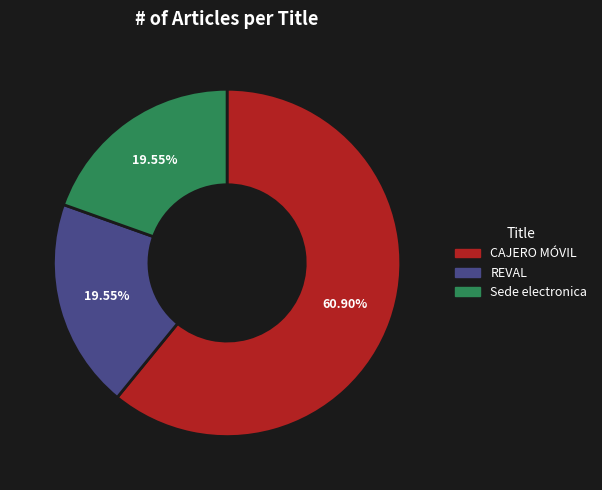

Which slice is the largest?

CAJERO MÓVIL